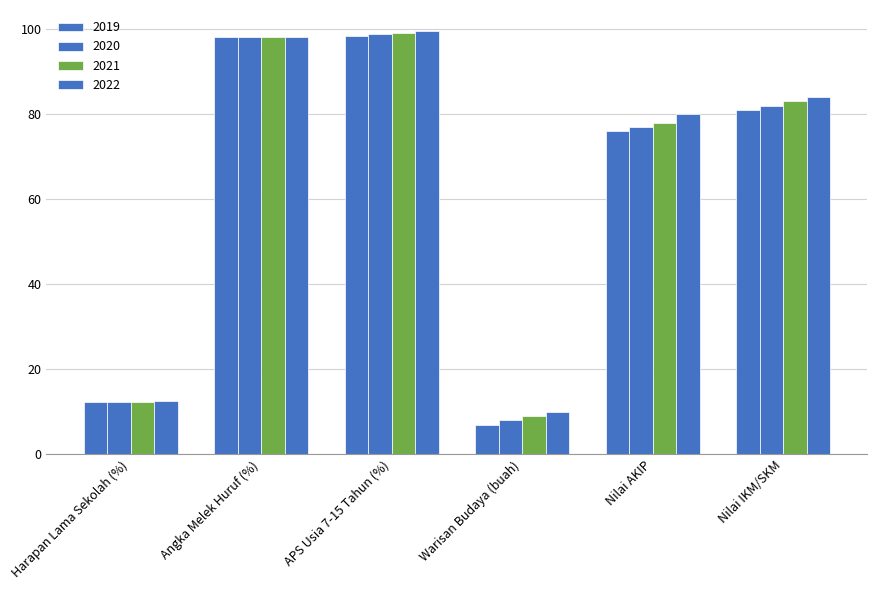

How many values in the 2019 series are below 81?

3